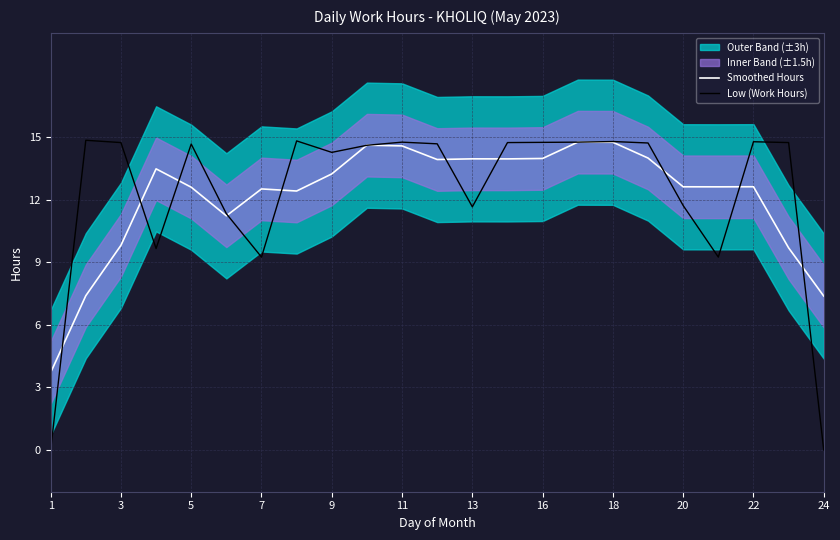

True or false: Smoothed Hours and Low (Work Hours) intersect in this chart.

True